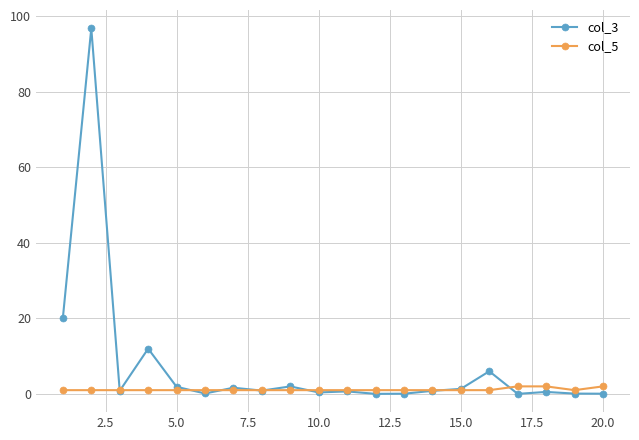

Which series has the largest range (max minus min)?

col_3